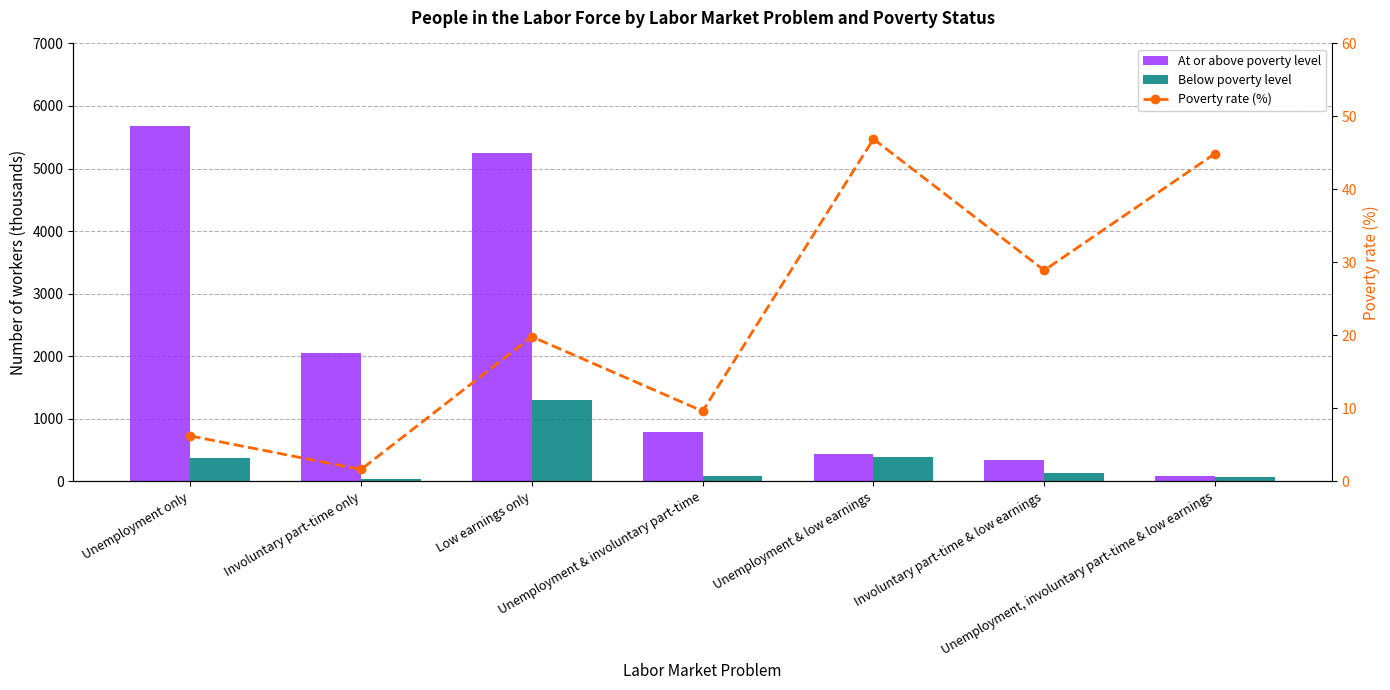

At which category is the sum across all series the highest?

Low earnings only